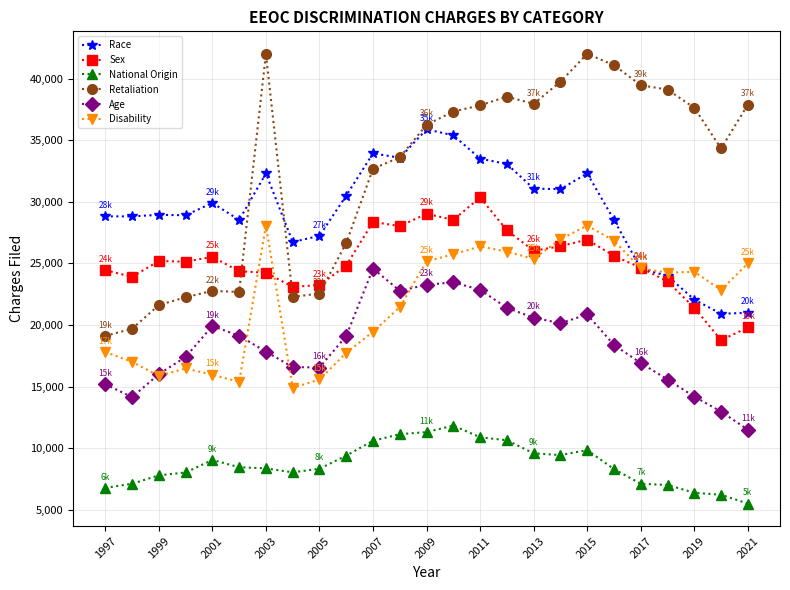

What is the value of the Disability point at the 10th from the left?

17734